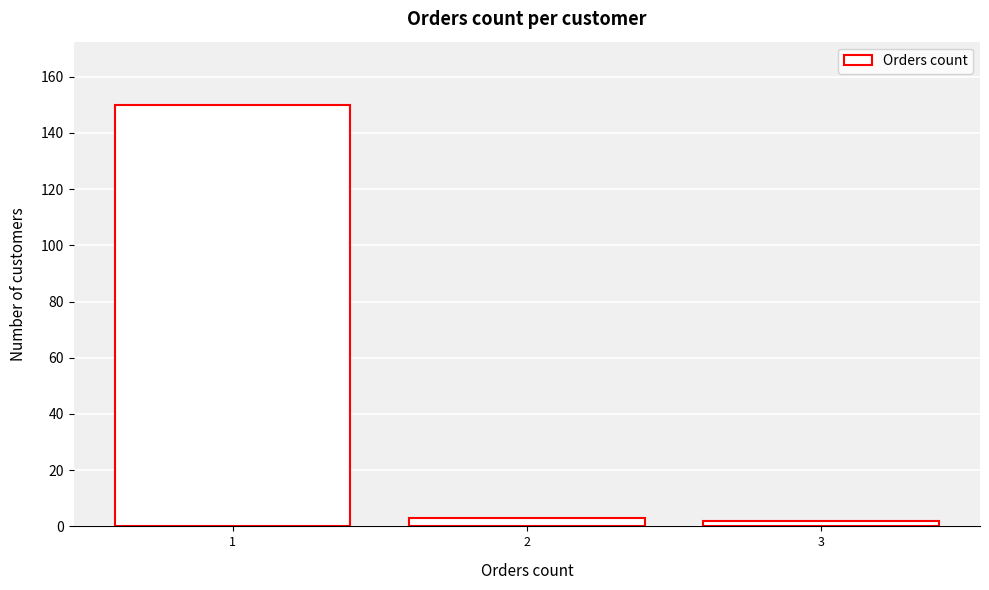

Reading left to right, what are all the values shown in this chart?

150	3	2